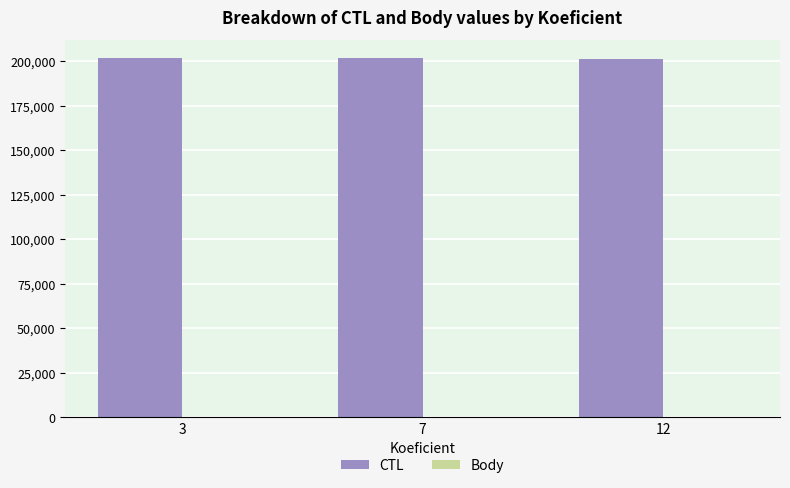

The value of CTL at 7 is 201706. True or false?

True